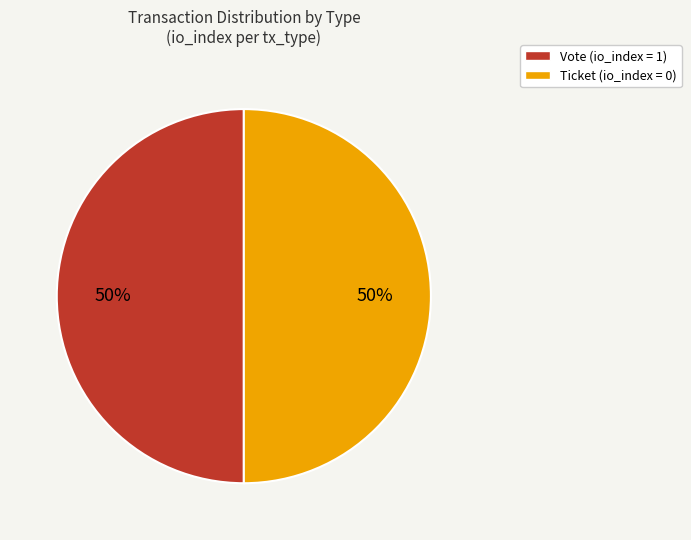

To the nearest percent, what is the difference between the Vote and Ticket slice percentages?

0%